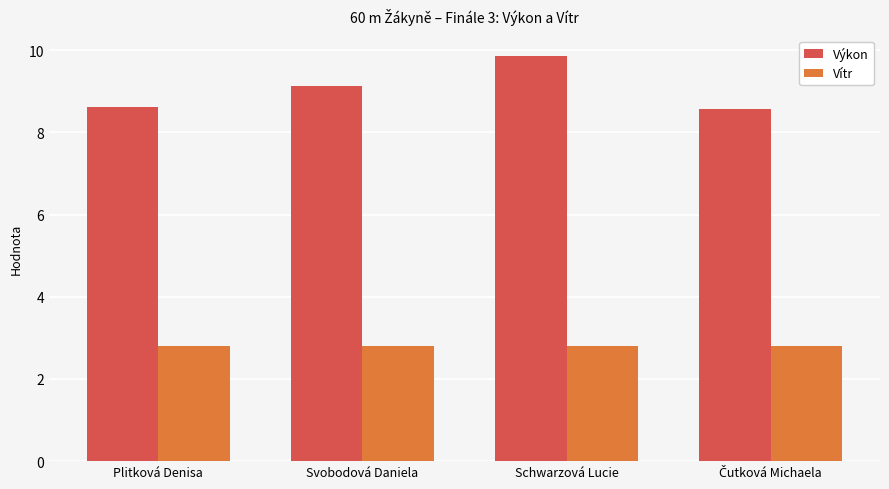

True or false: Výkon has a value of 12.3 at Svobodová Daniela.

False